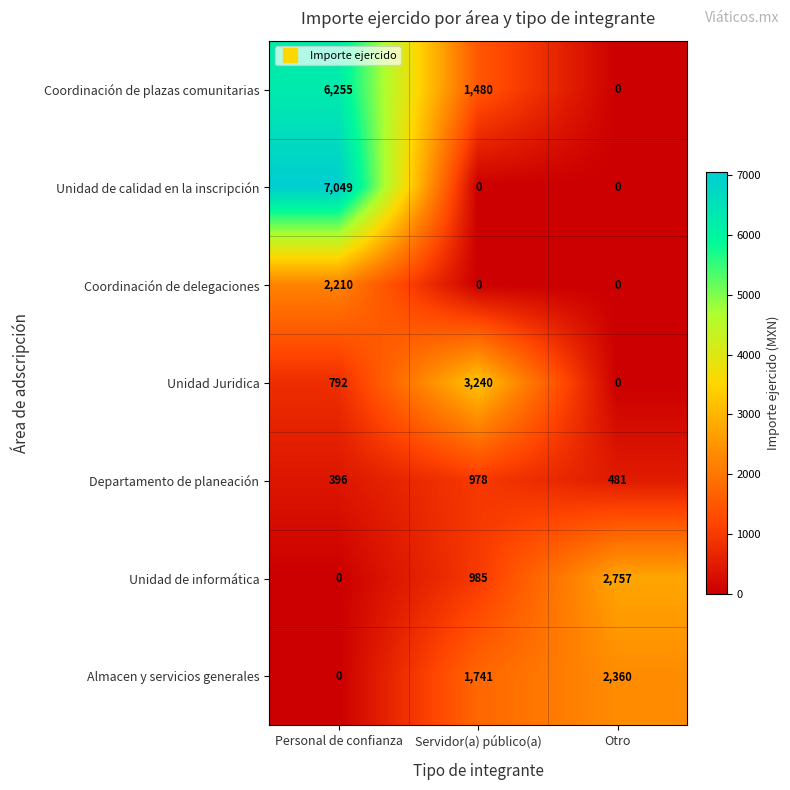

What is the total value across all series at Personal de confianza?

16702